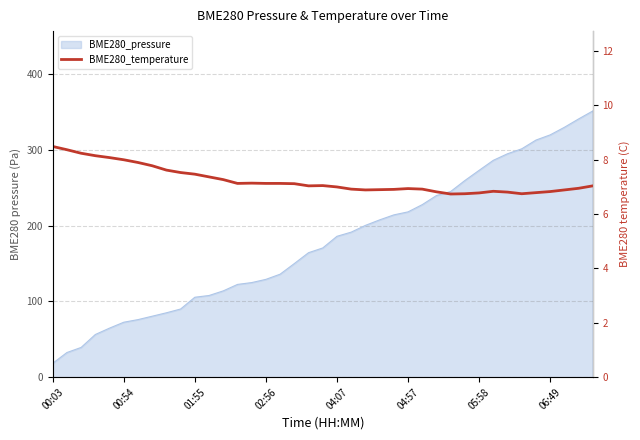

True or false: the data shows 4.1 at 29.

False